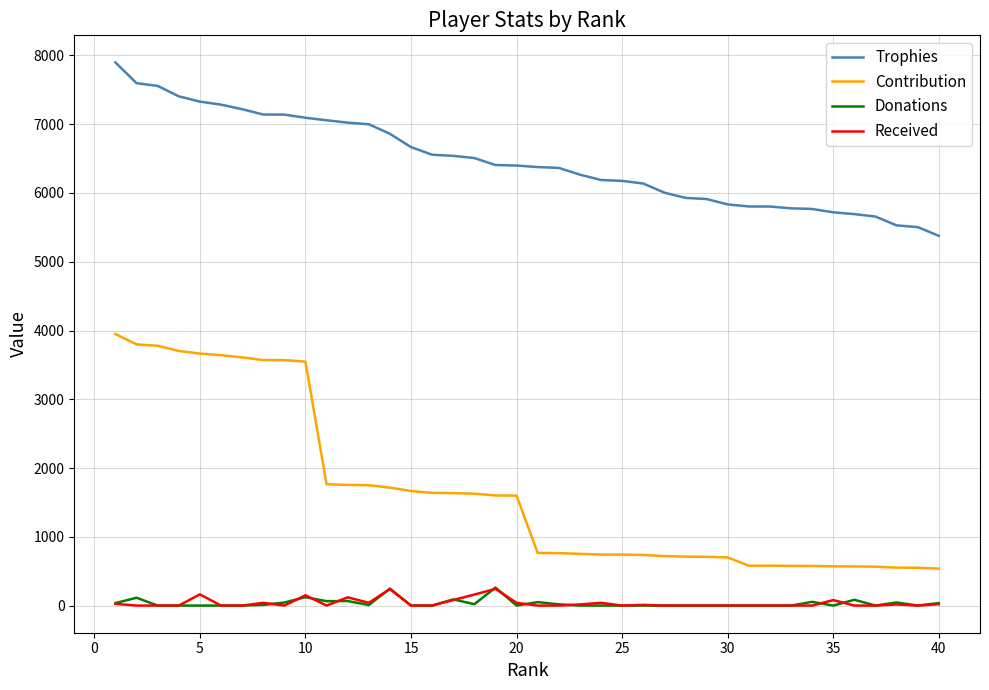

What is the maximum value shown in the chart?

7898